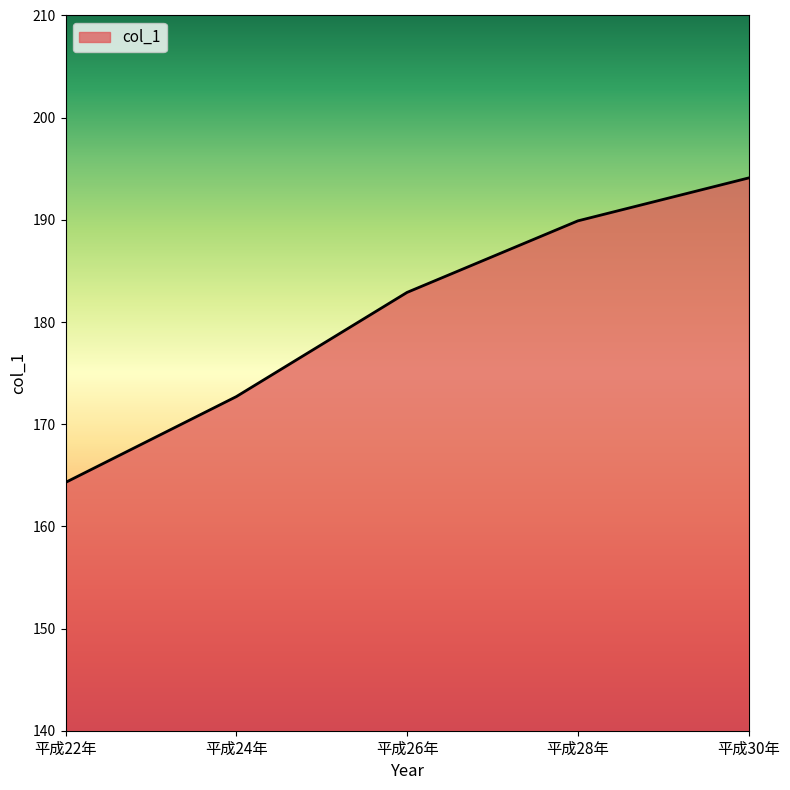

The chart shows a value of 43.9 at 平成30年. True or false?

False